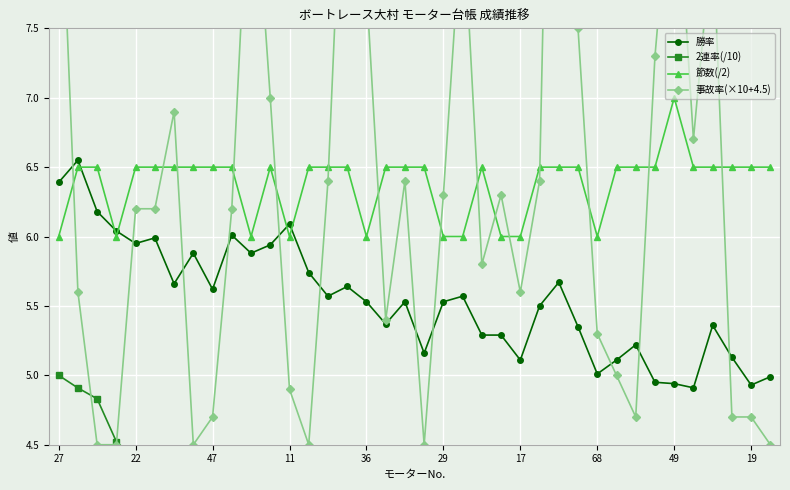

What is the maximum value for 節数(/2)?

7.0